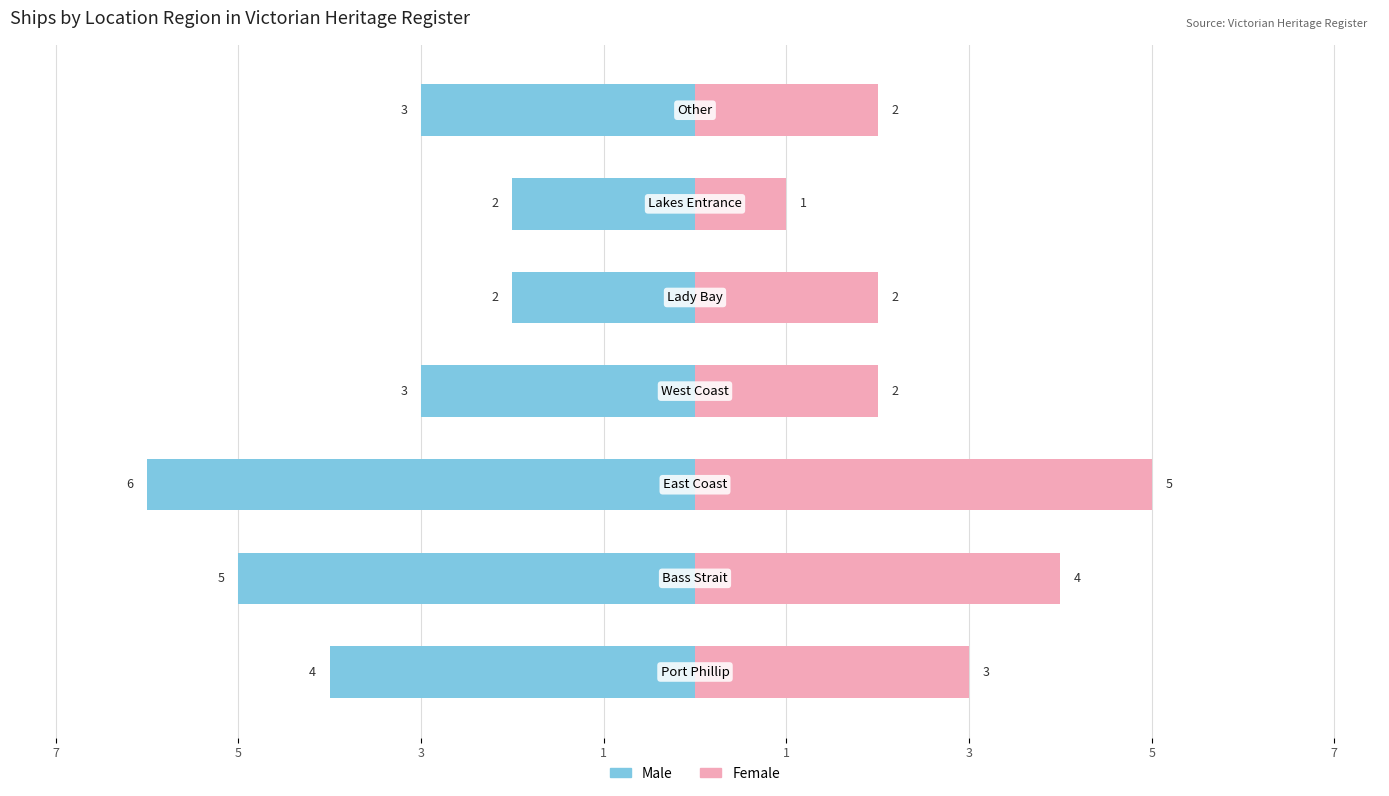

What is the average value of the Male series?

-4